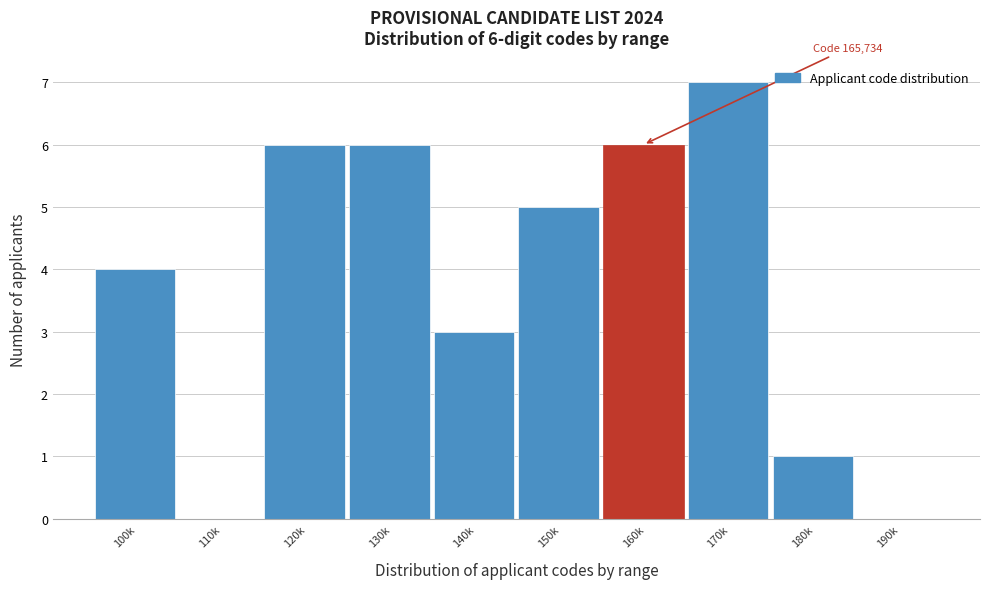

Reading left to right, list all the values displayed in this chart.

100k=4	110k=0	120k=6	130k=6	140k=3	150k=5	160k=6	170k=7	180k=1	190k=0